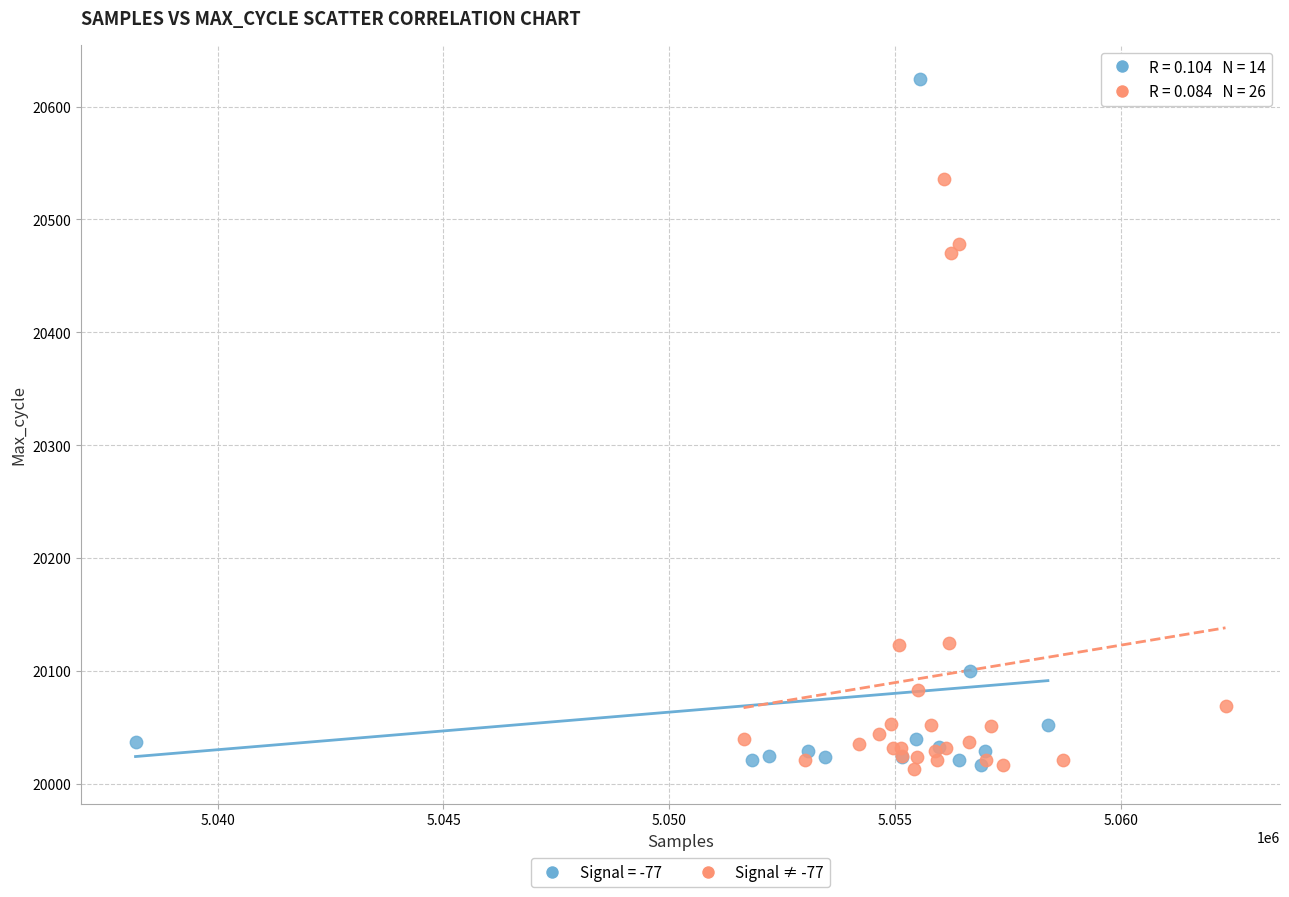

Which series contains the highest Y value?

Signal = -77